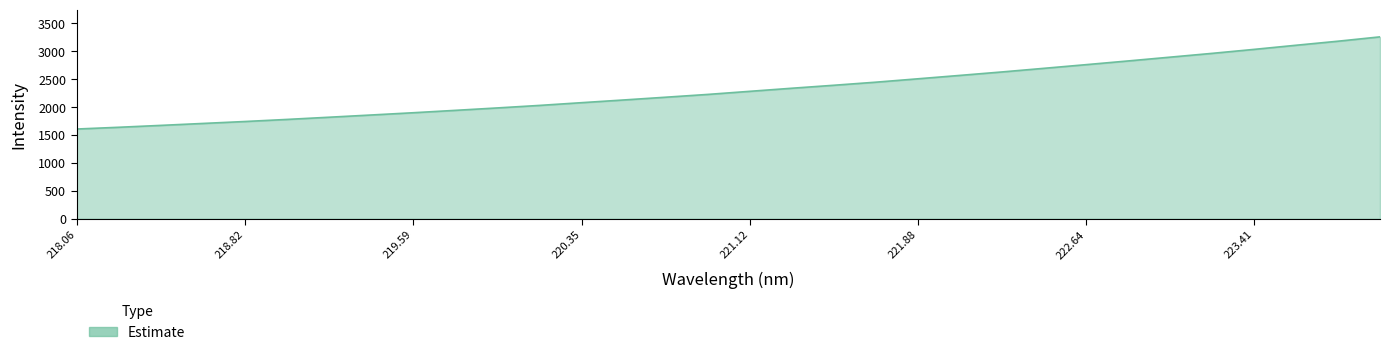

What is the difference between the maximum and minimum values?

1651.7